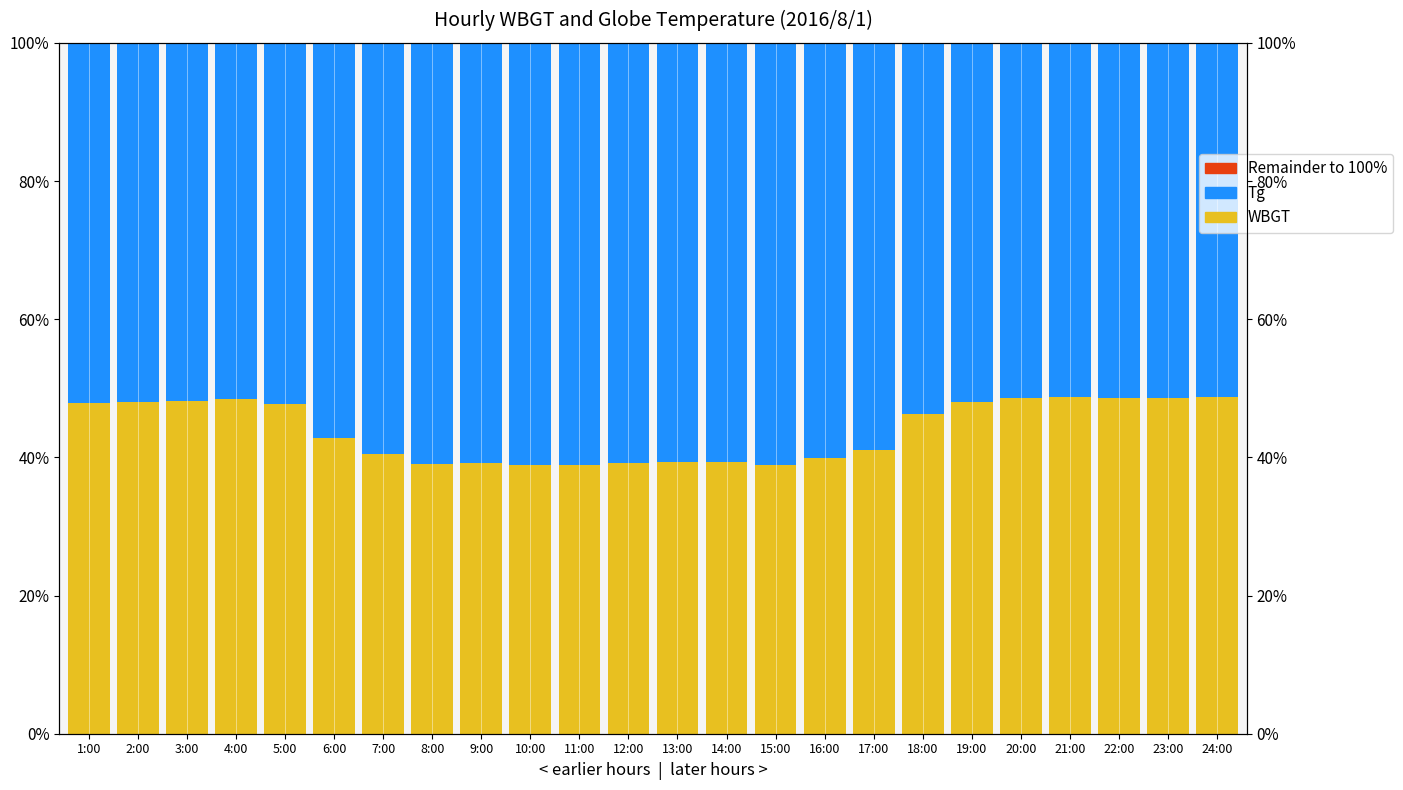

Which has a higher value, 24:00 or 11:00?

24:00